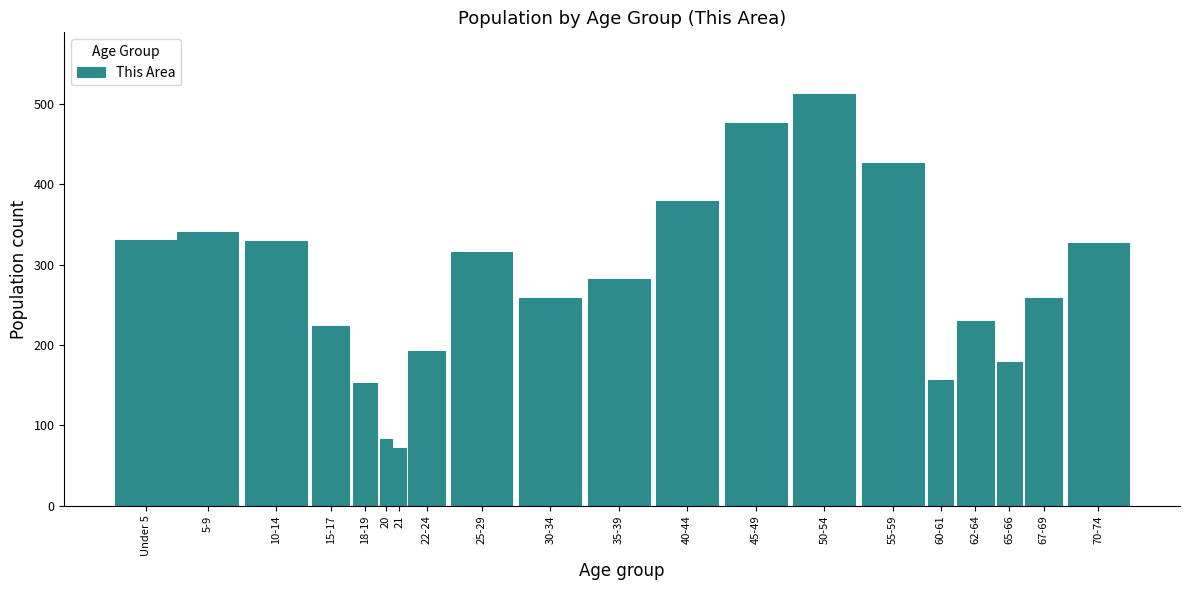

What is the sum of all values?

5526